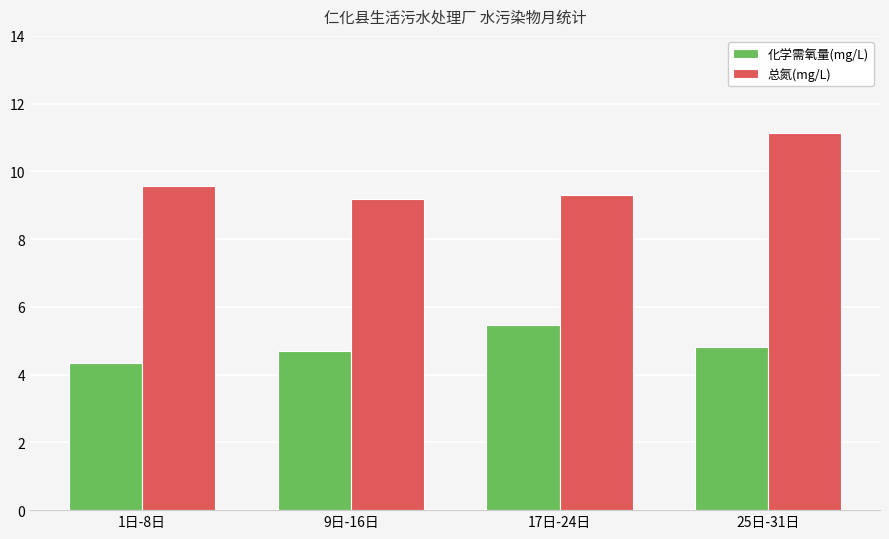

Rank the series by their average value, from highest to lowest.

总氮(mg/L), 化学需氧量(mg/L)